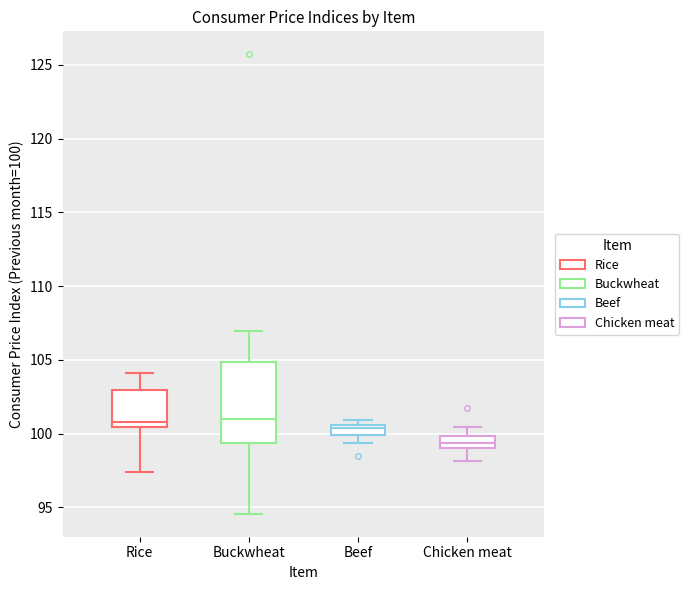

Comparing the boxes themselves (not the whiskers), which one is the tallest?

Buckwheat